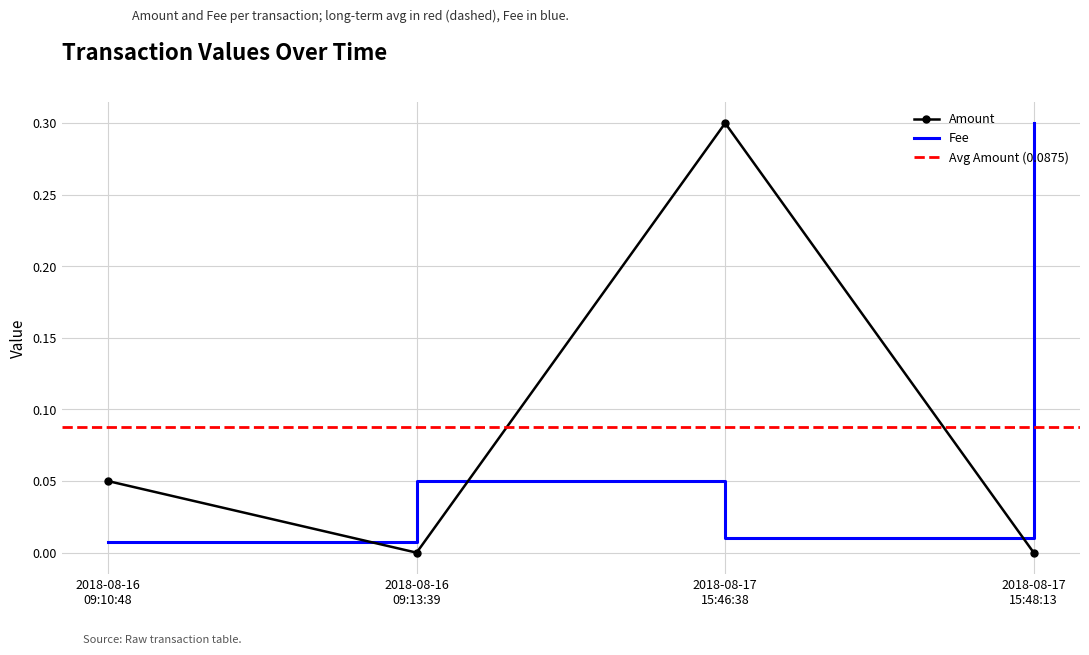

Between 2018-08-16 09:13:39 and 2018-08-17 15:48:13, which series saw the biggest shift?

Fee